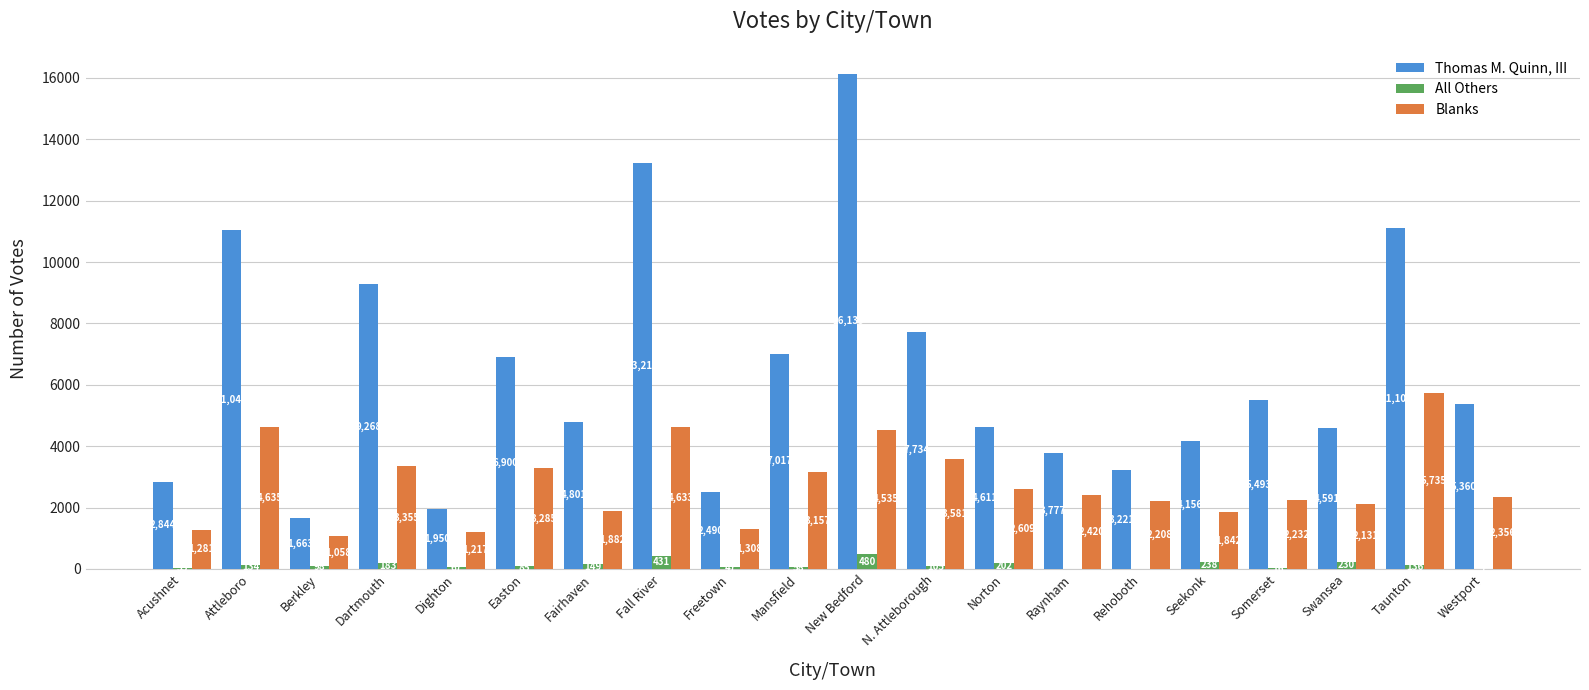

Reading left to right, transcribe all the data shown in this chart.

Thomas M. Quinn, III: 2844	11044	1663	9268	1950	6900	4801	13210	2490	7017	16139	7734	4611	3777	3221	4156	5493	4591	11107	5360
All Others: 33	134	98	183	67	85	149	431	47	58	480	105	202	0	0	238	16	230	136	7
Blanks: 1281	4635	1058	3355	1217	3285	1882	4633	1308	3157	4535	3581	2609	2420	2208	1842	2232	2131	5735	2356